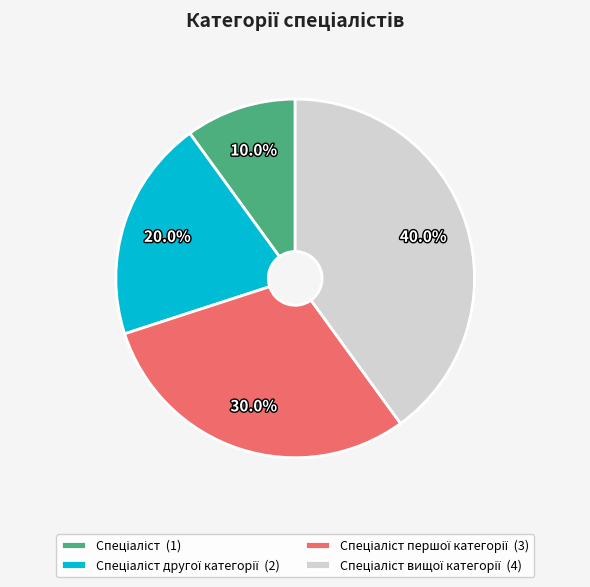

Is there a majority slice in this chart?

No